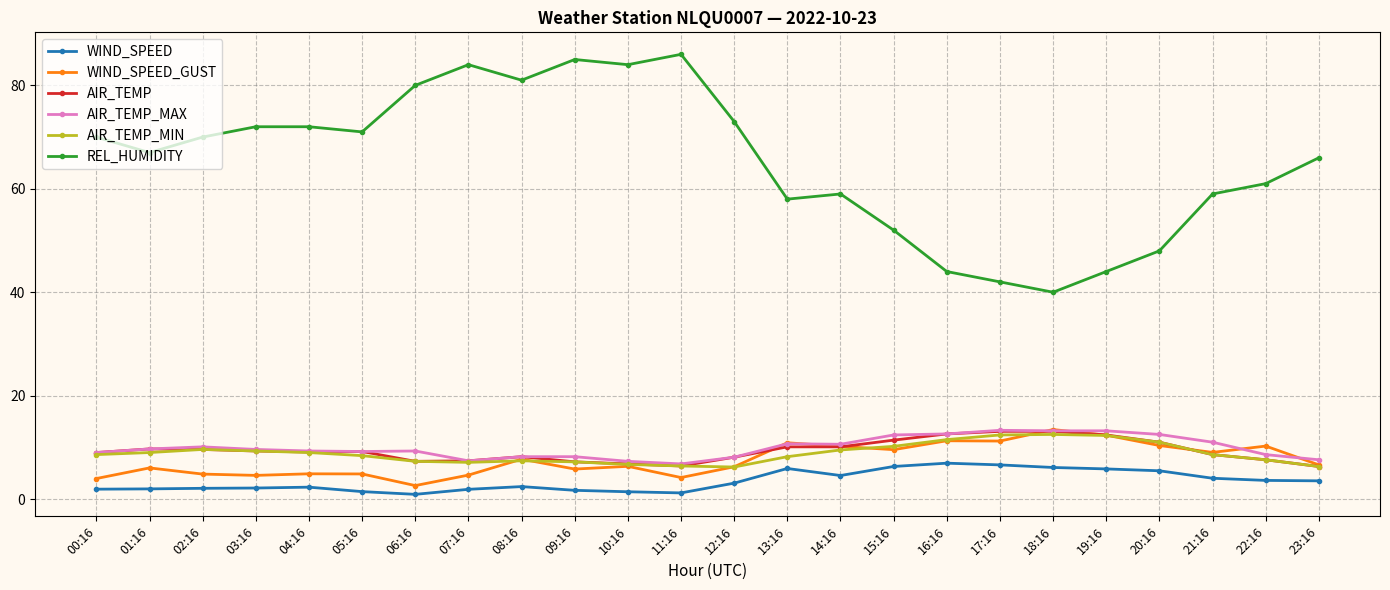

How many lines are shown in the chart?

6